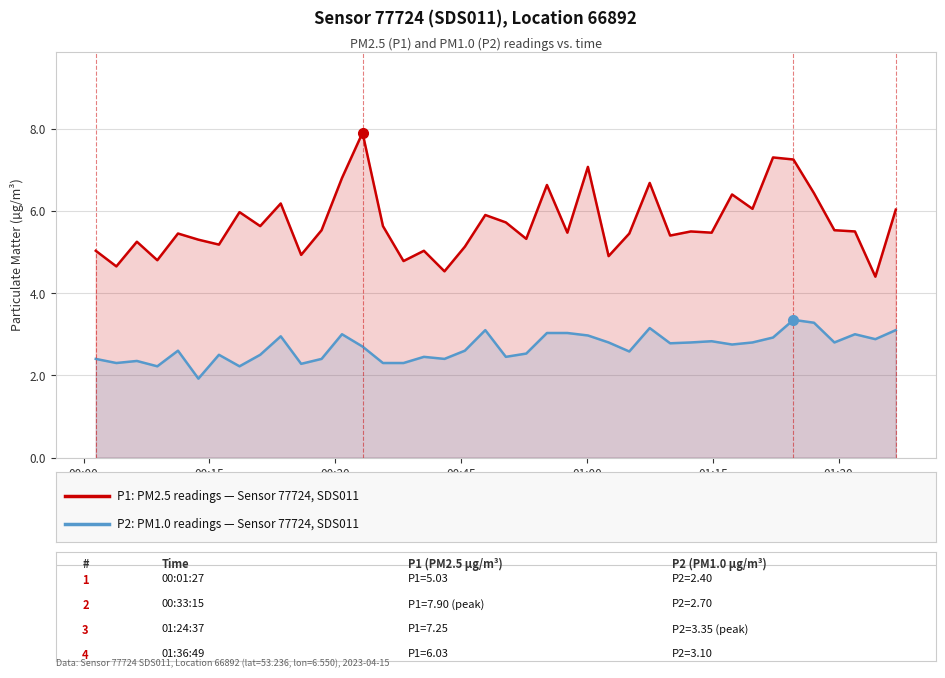

How many interior local valleys does the P2: PM1.0, Sensor 77724 (SDS011) series have?

12